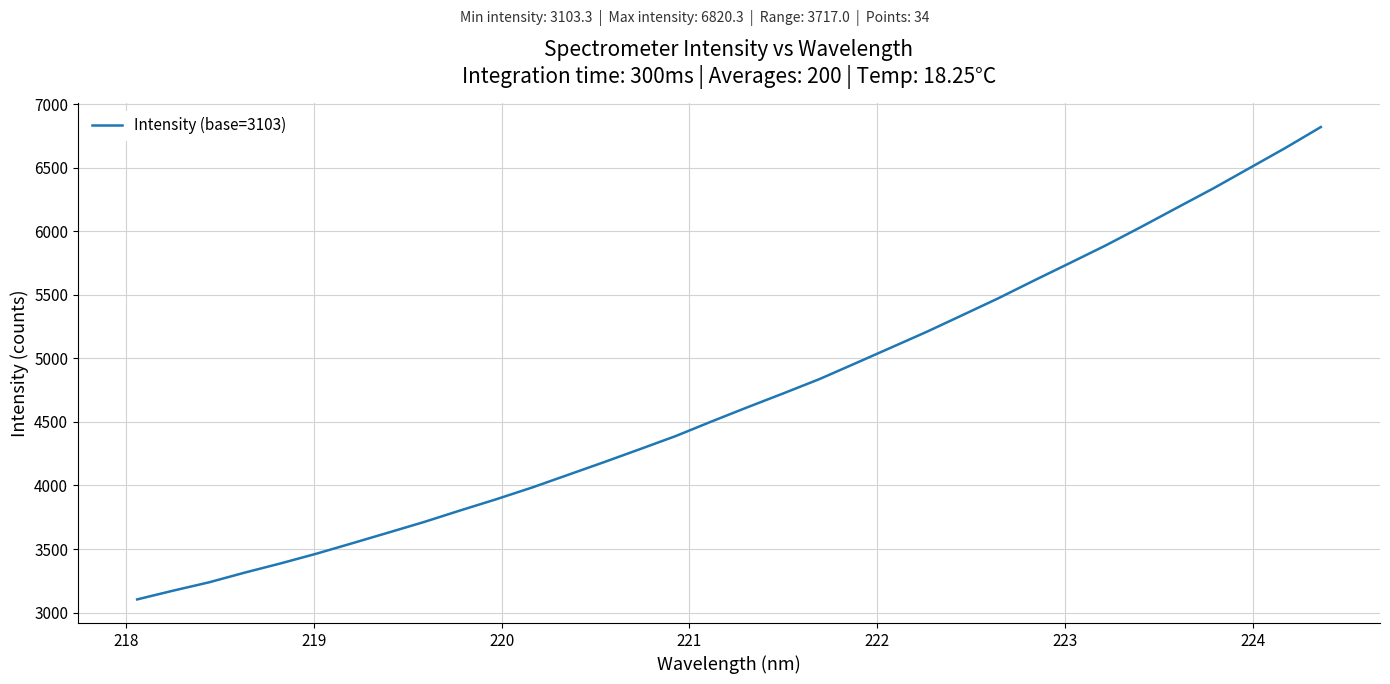

What is the difference between the maximum and second lowest values?

3648.2